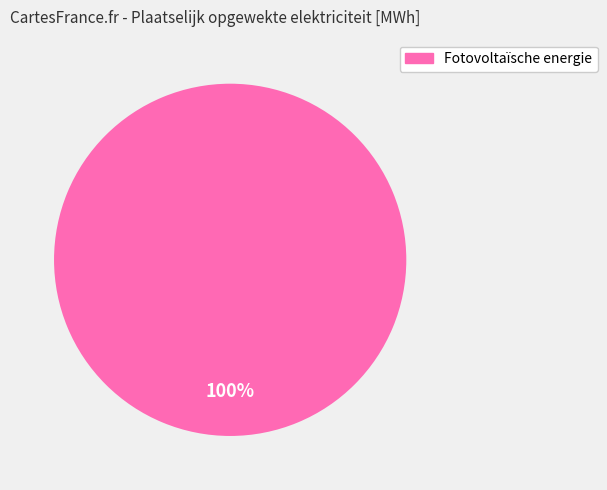

Is there any slice that represents more than half of the pie?

Yes